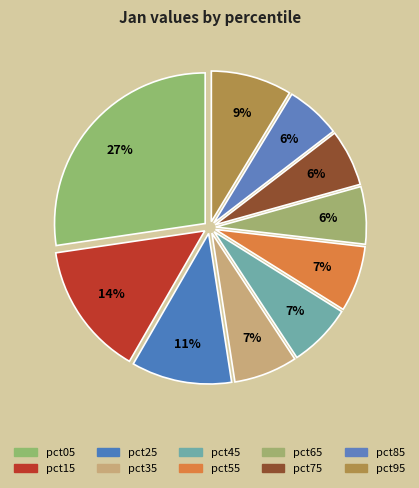

To the nearest percent, what is the combined percentage of pct85 and pct45?

13%